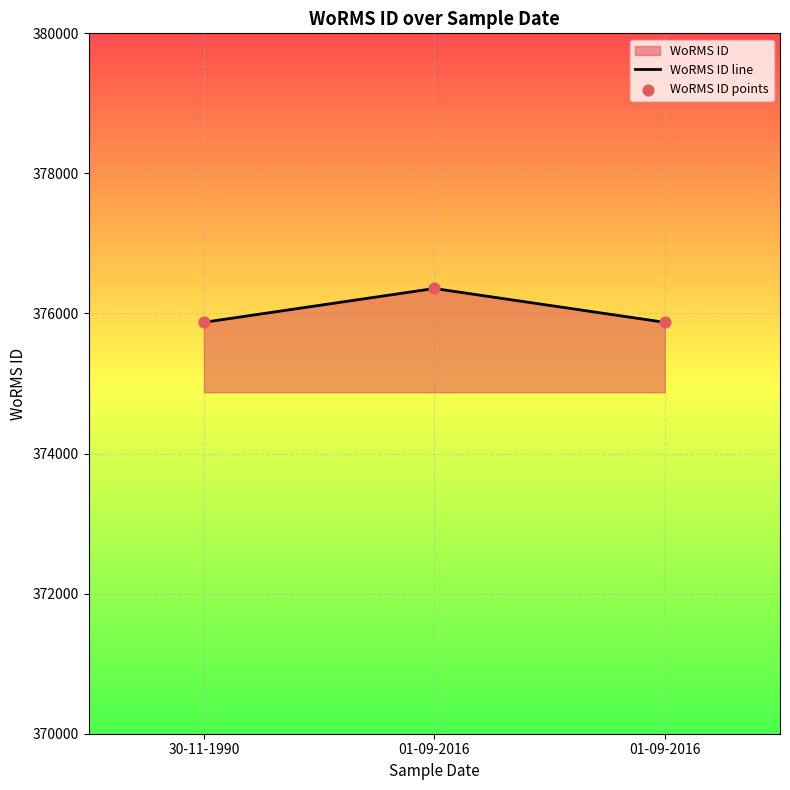

Which series reaches the minimum Y coordinate?

WoRMS ID line